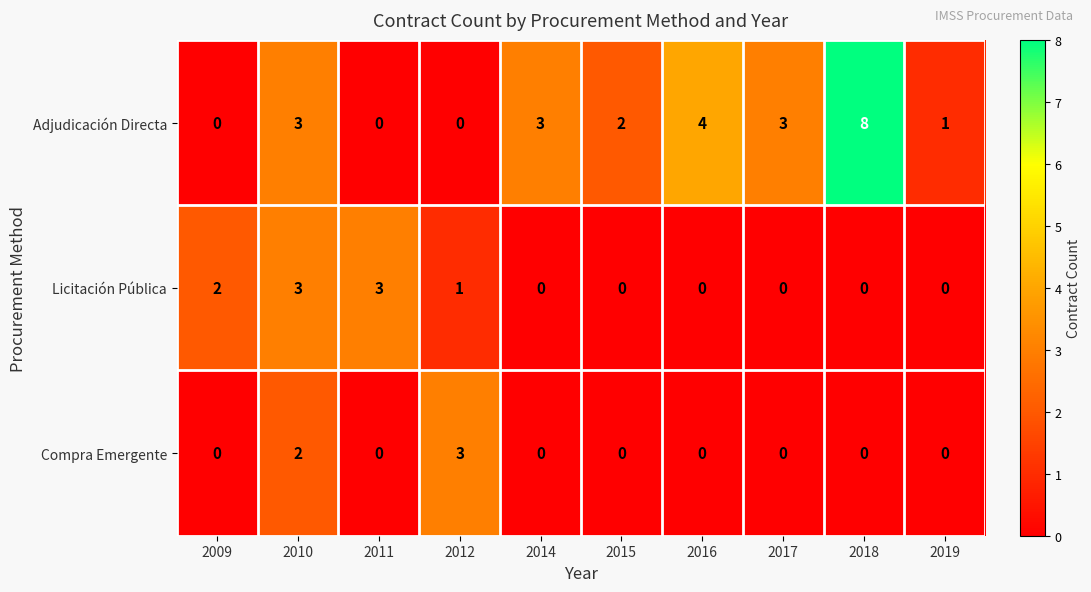

Count the Licitación Pública values in the range 0 to 2.

8